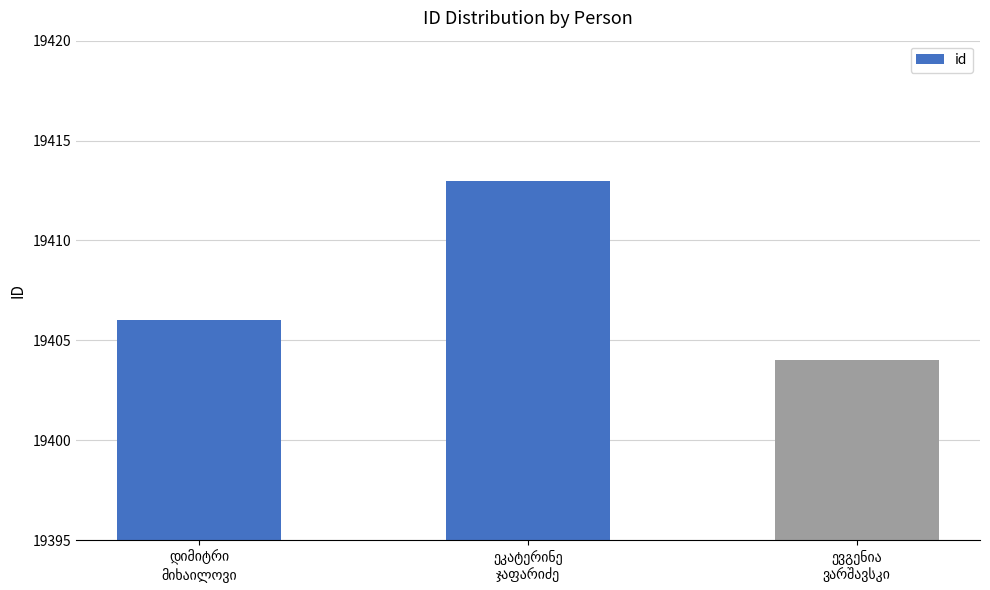

What is the sum of all values?

58223